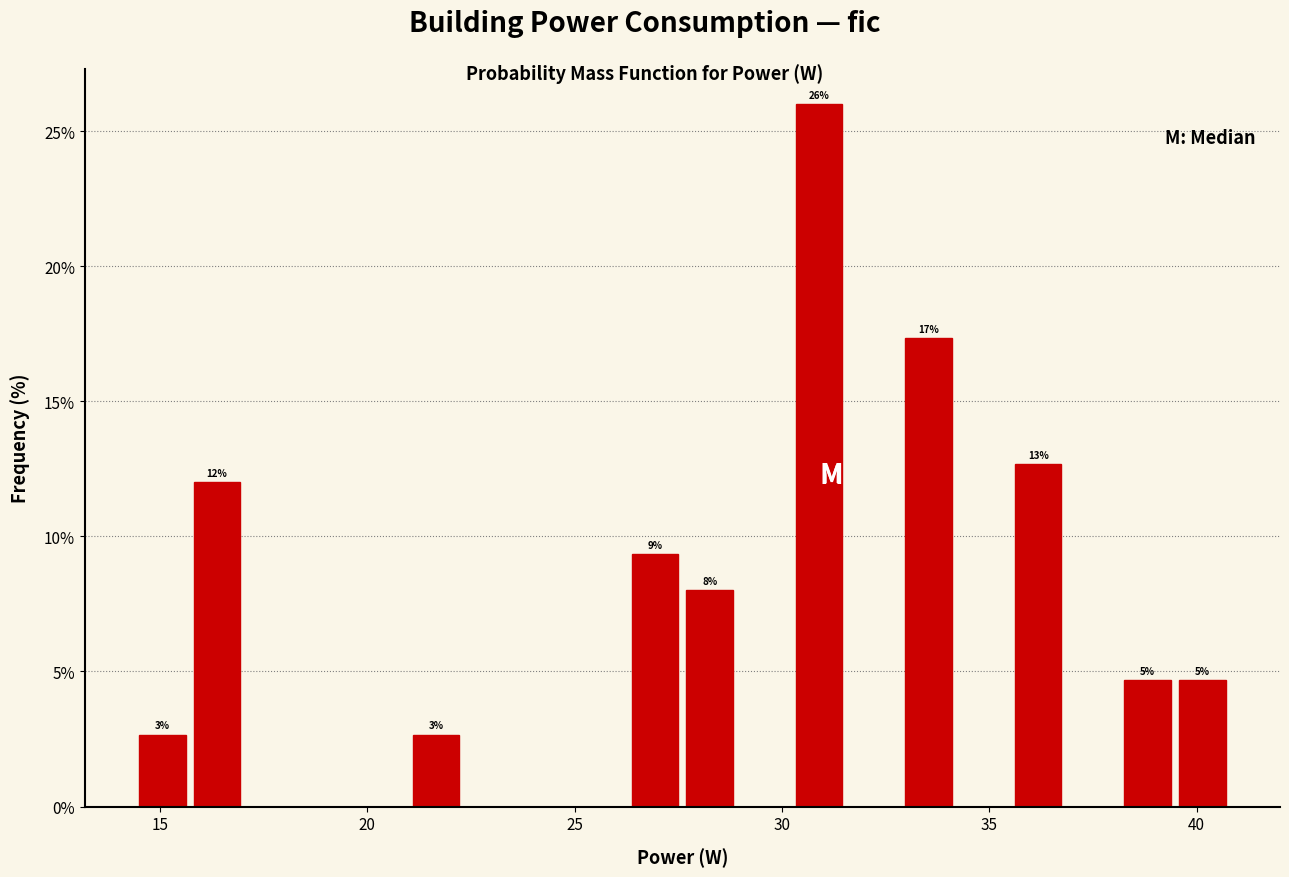

Around what value on the x-axis is the tallest bar? Give the approximate position of its centre, as read against the axis.

31.0